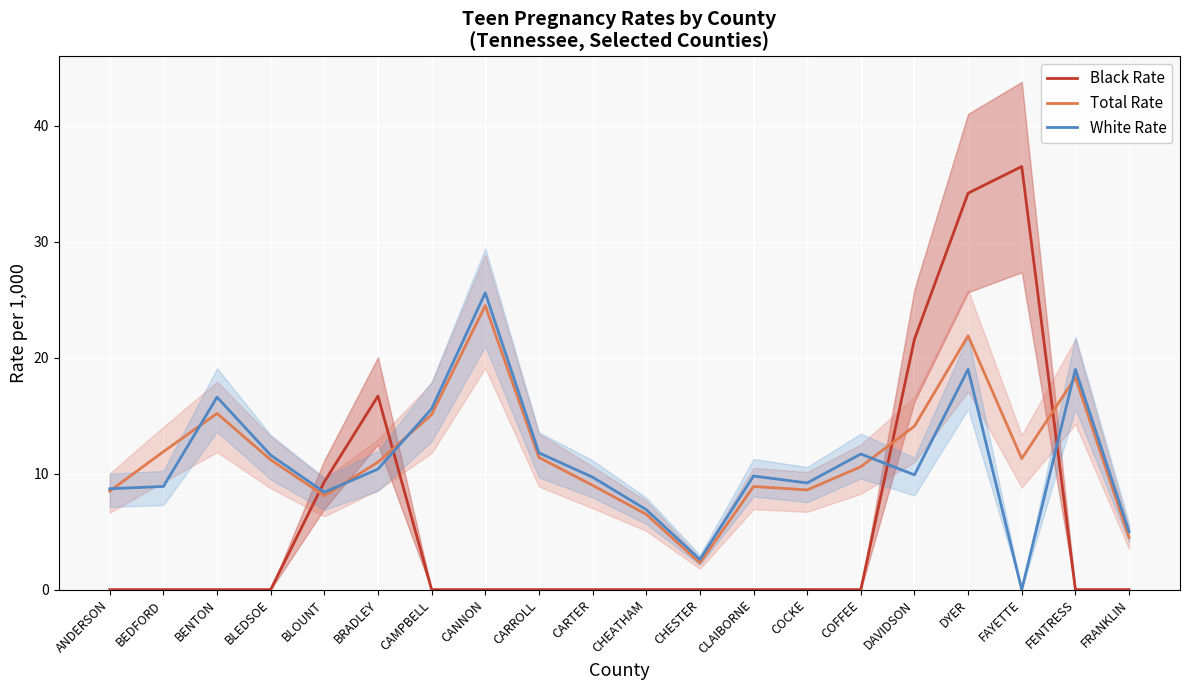

True or false: Total Rate and Black Rate intersect in this chart.

True